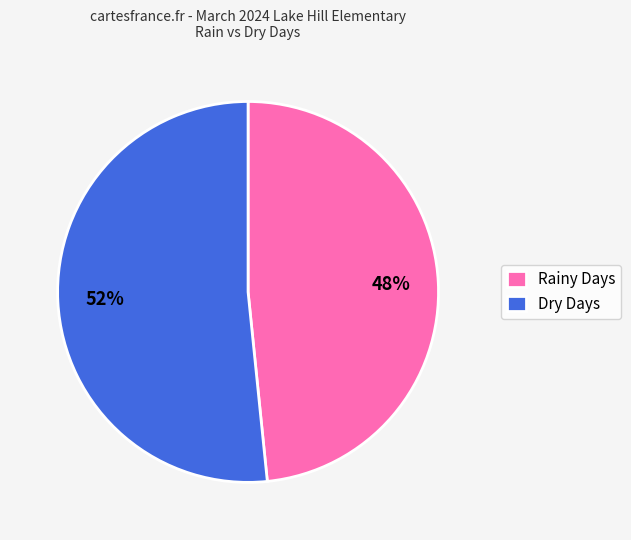

What is the ratio of the value at Rainy Days to the value at Dry Days?

0.9